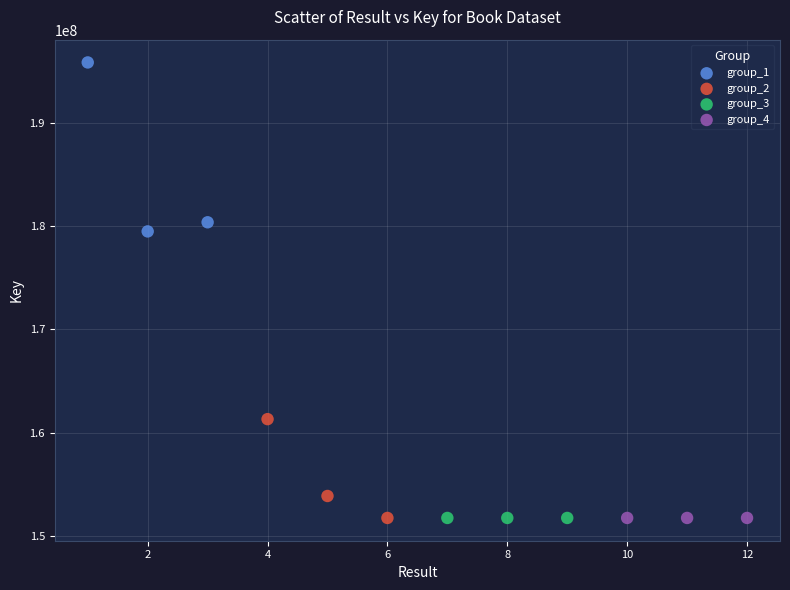

Which series reaches the maximum Y coordinate?

group_1